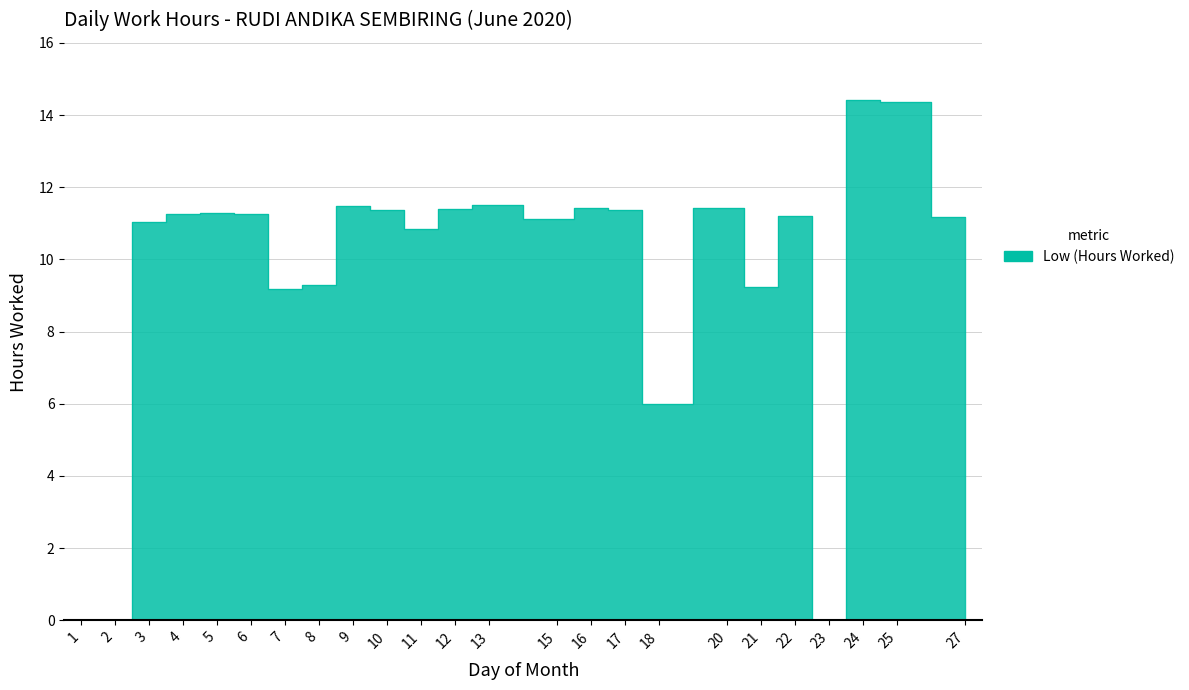

How many series are shown in this chart?

1